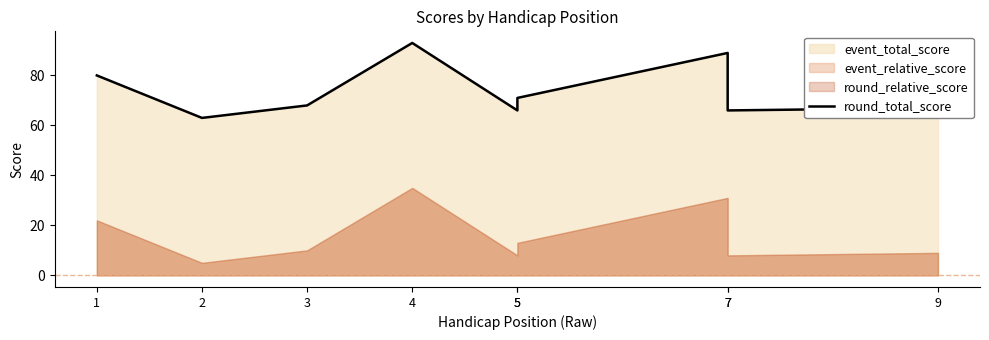

Rank the categories by value from highest to lowest.

4, 7, 1, 5, 3, 9, 5, 7, 2